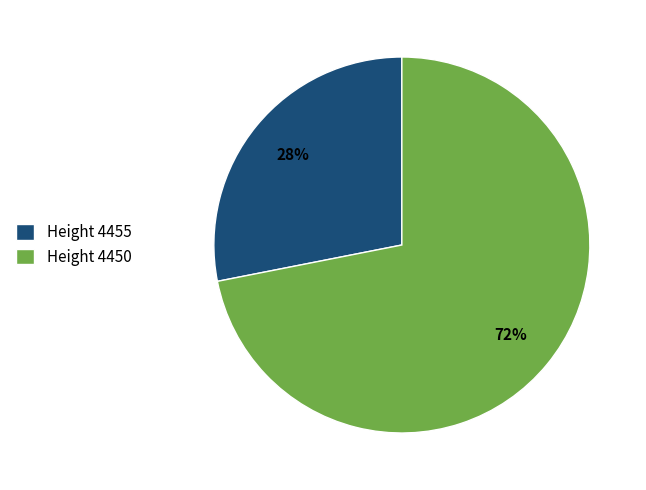

To the nearest percent, what is the combined percentage of Height 4455 and Height 4450?

100%